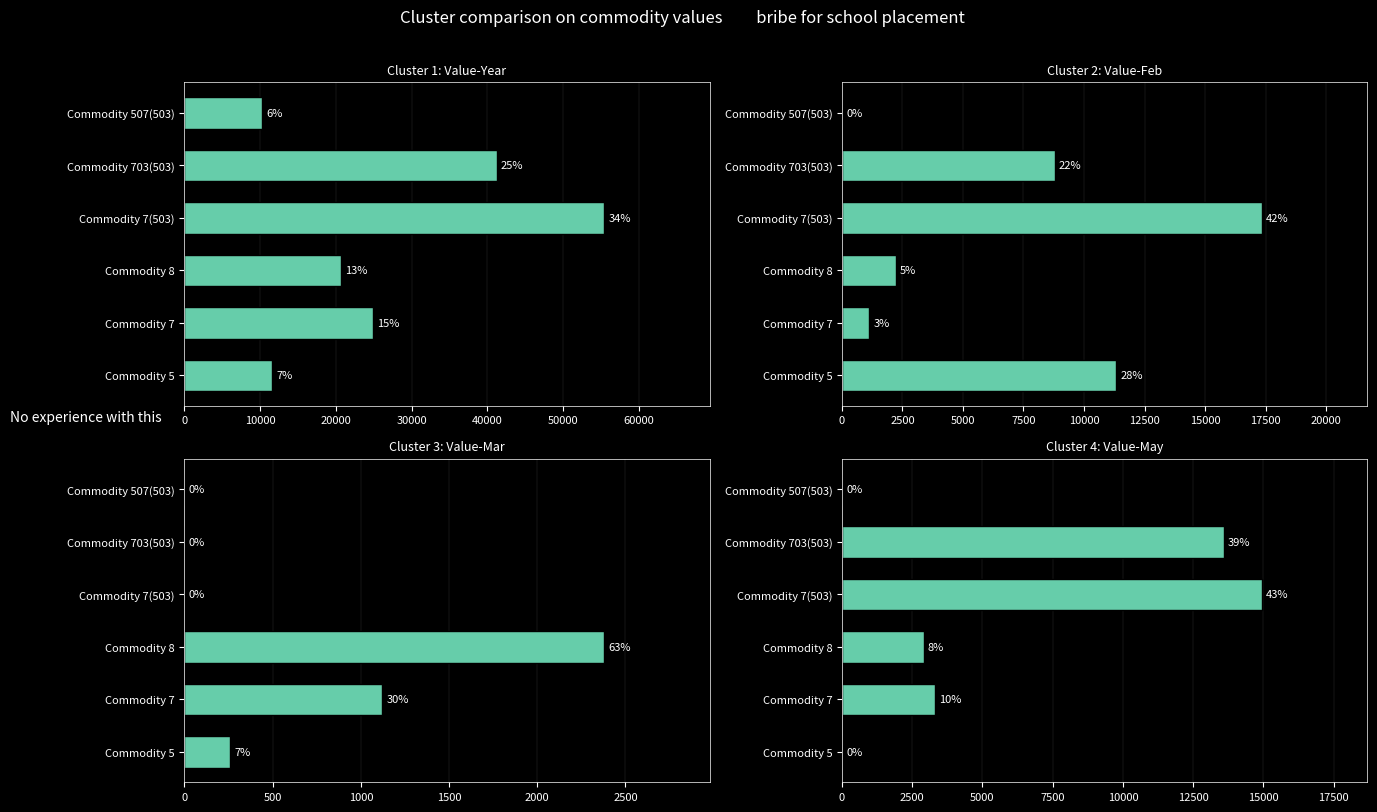

The Cluster 1: Value-Year series shows 15313 at Commodity 7. True or false?

False